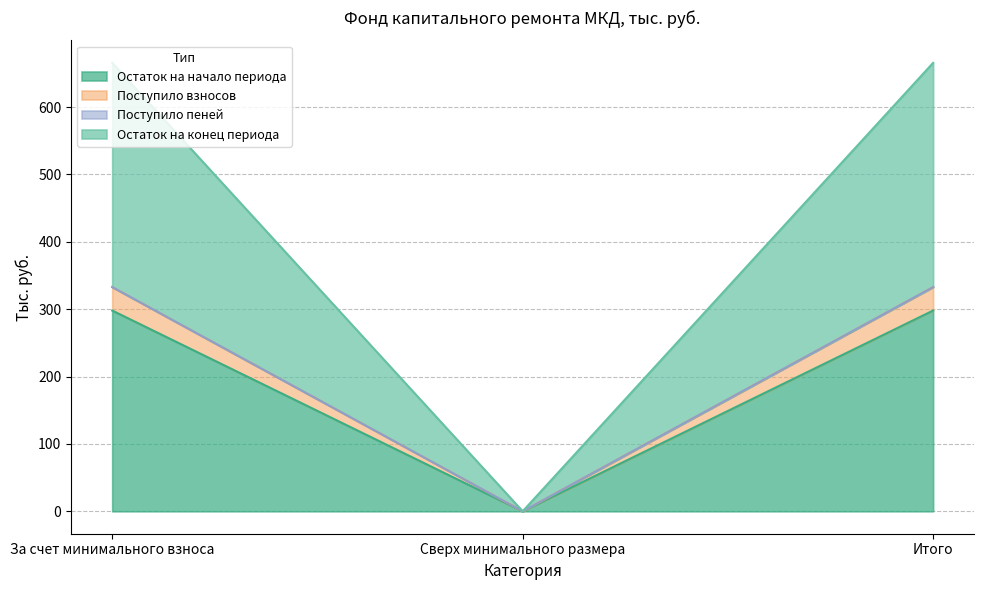

What is the value of the Поступило взносов point at the 1st from the left?

332.8